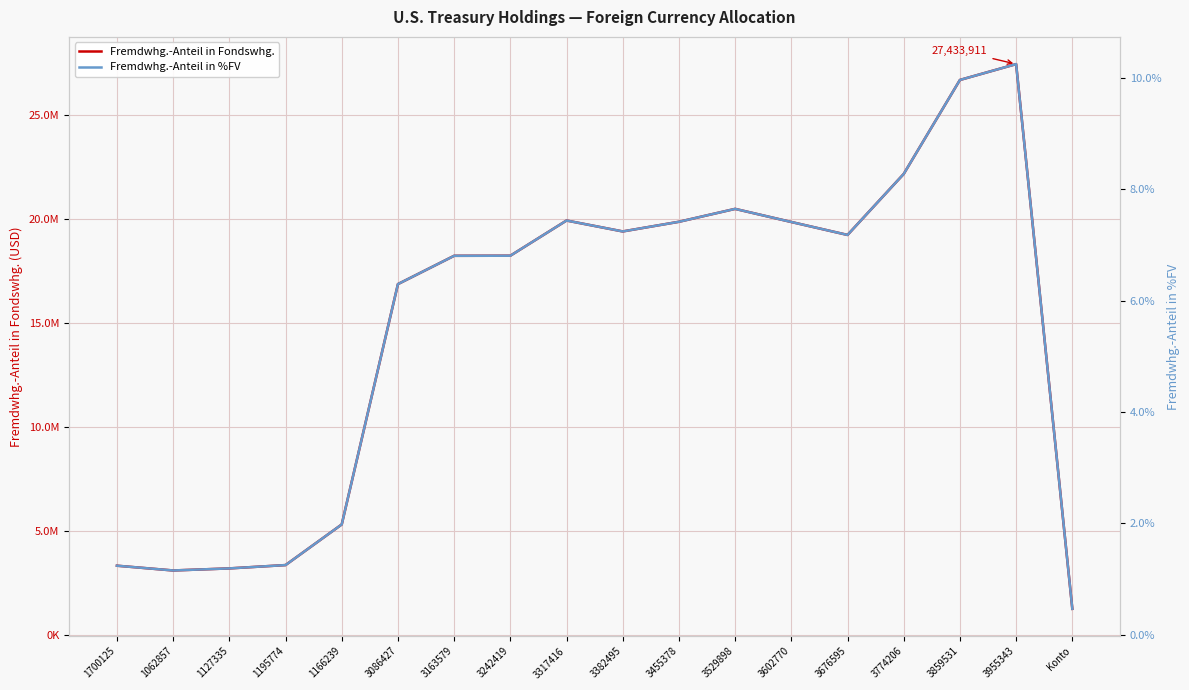

Which label corresponds to the largest value in the chart?

3955343